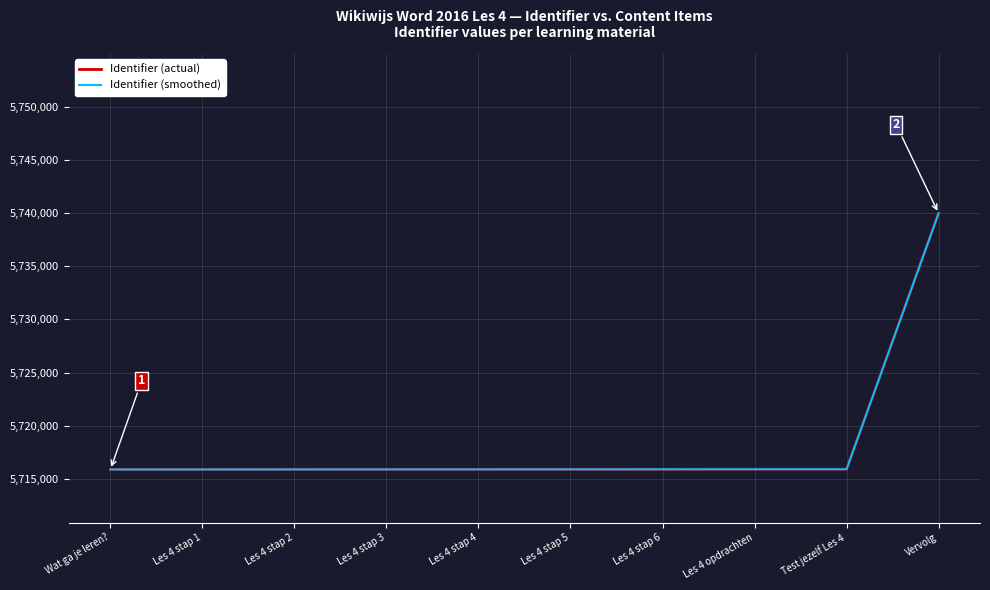

What is the sum of all Identifier (actual) values?

57183070